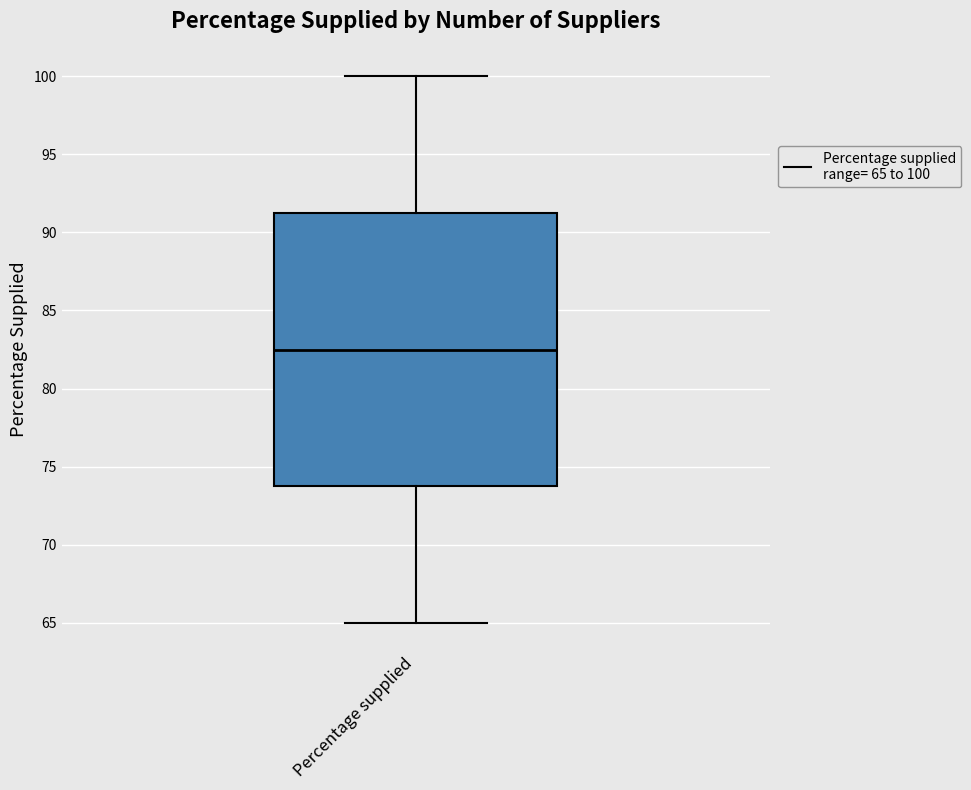

Where is the lower edge of the box for Percentage supplied on the y-axis? The values are not printed on the chart, so give them approximately, as read against the axis.

74.0